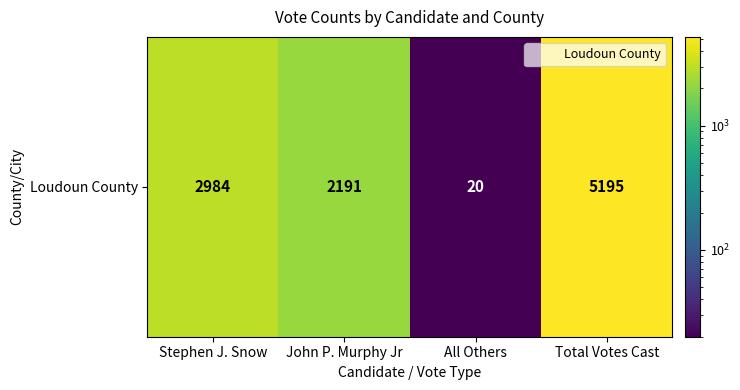

Where is the data nearest to the value 2607?

Stephen J. Snow